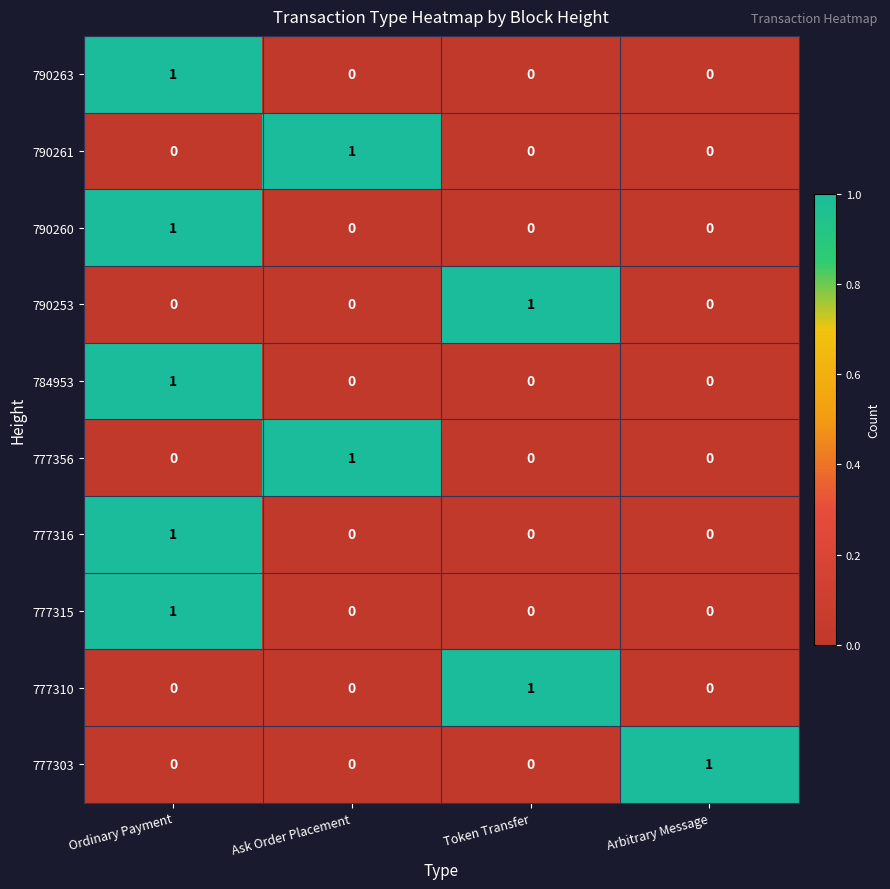

How many data points does each series have?

4